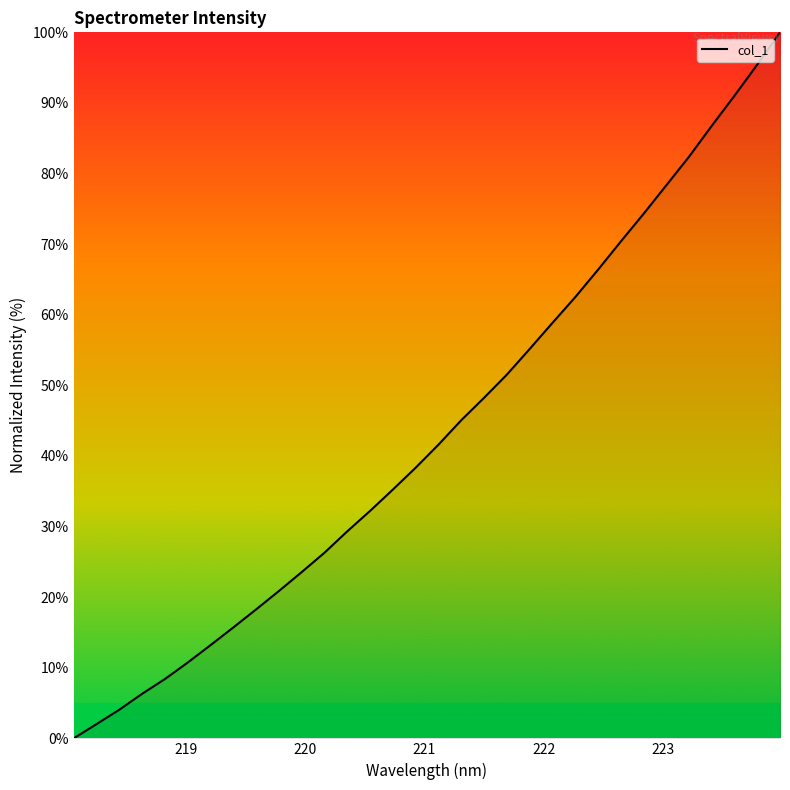

What is the difference between the maximum and minimum values?

100.0